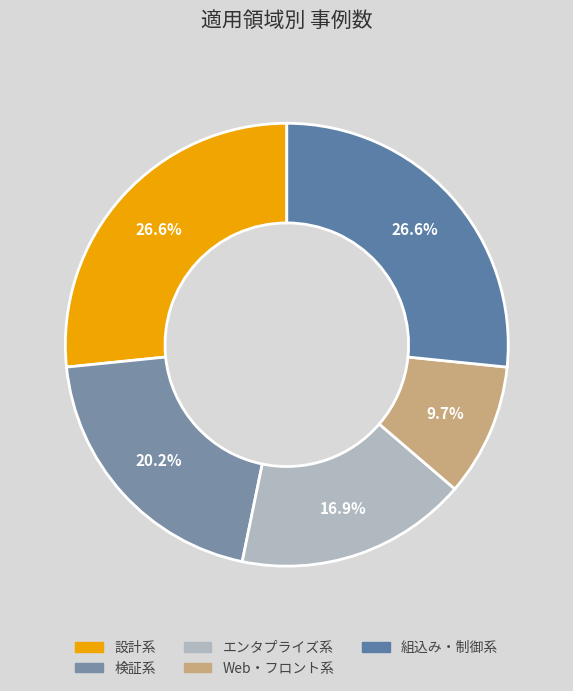

Count the number of slices in the pie.

5